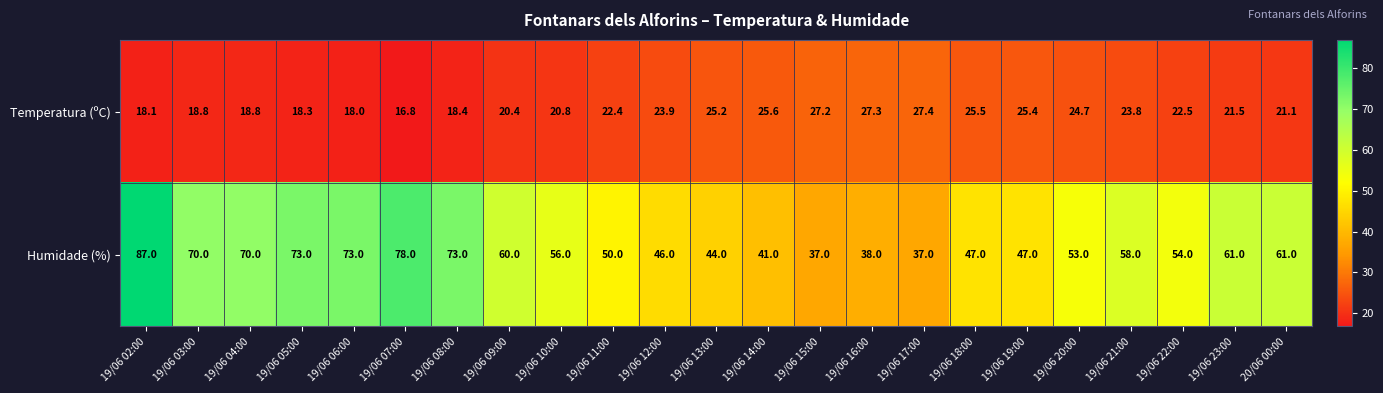

True or false: Temperatura (ºC) has a value of 9.7 at 19/06 23:00.

False